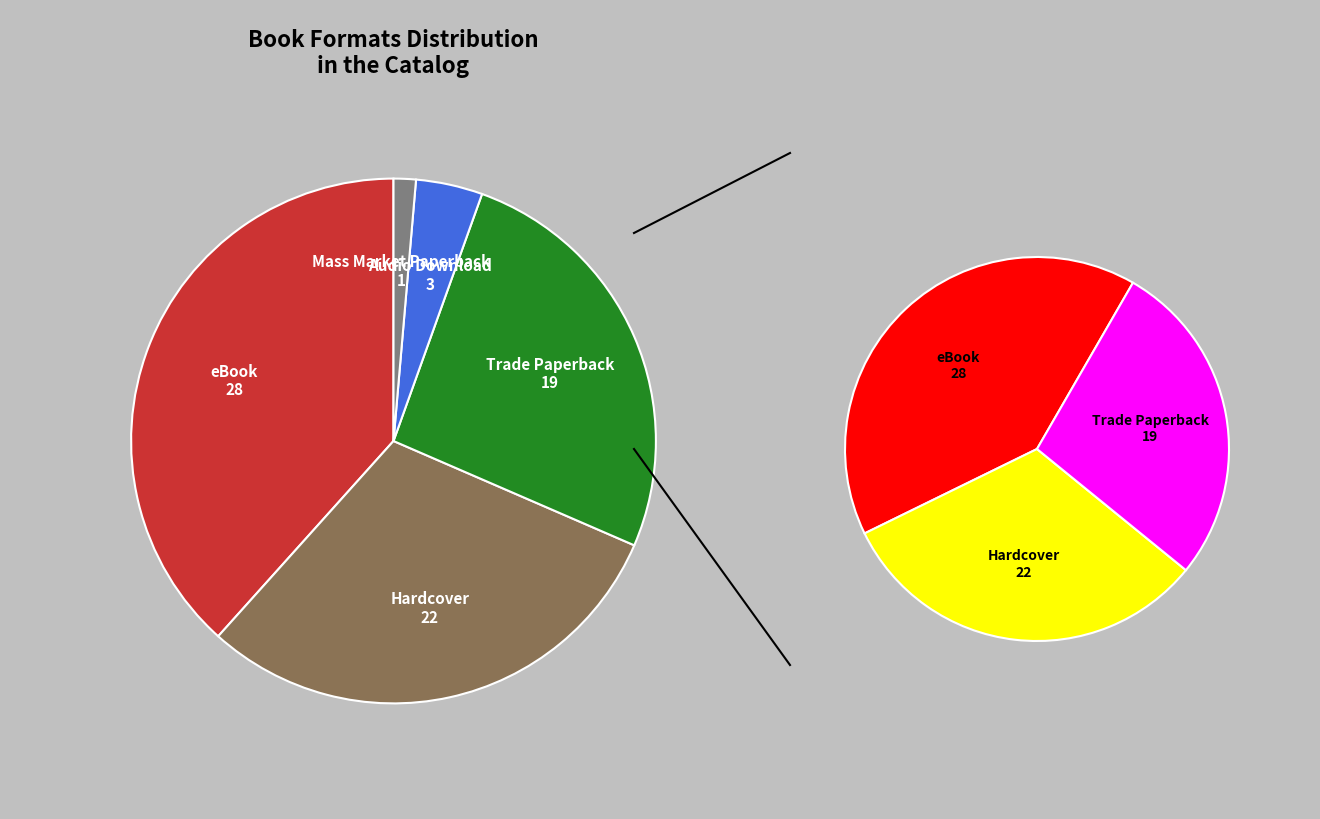

Which category has the biggest portion of the pie?

eBook